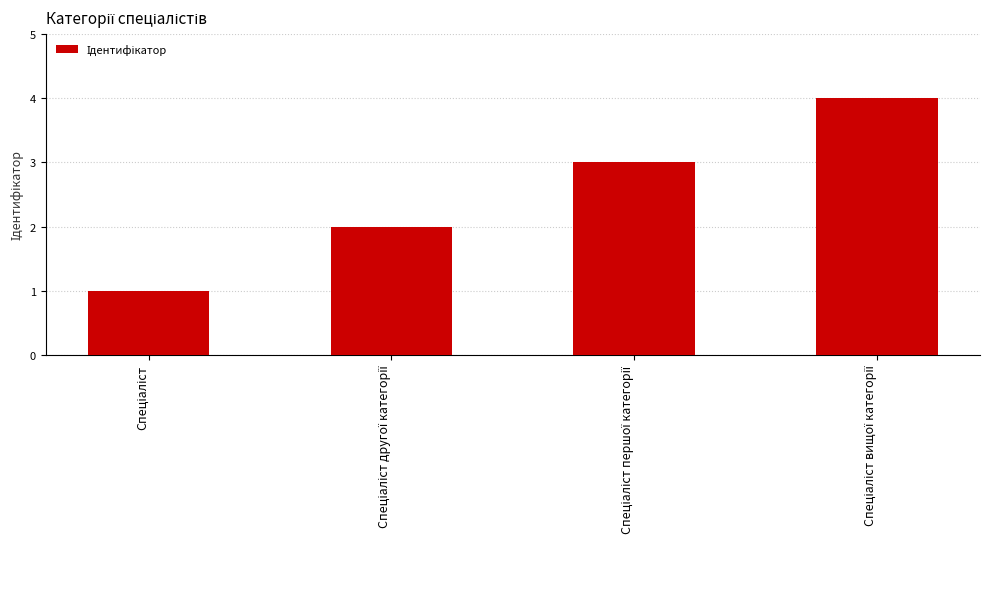

What is the minimum value shown in the chart?

1